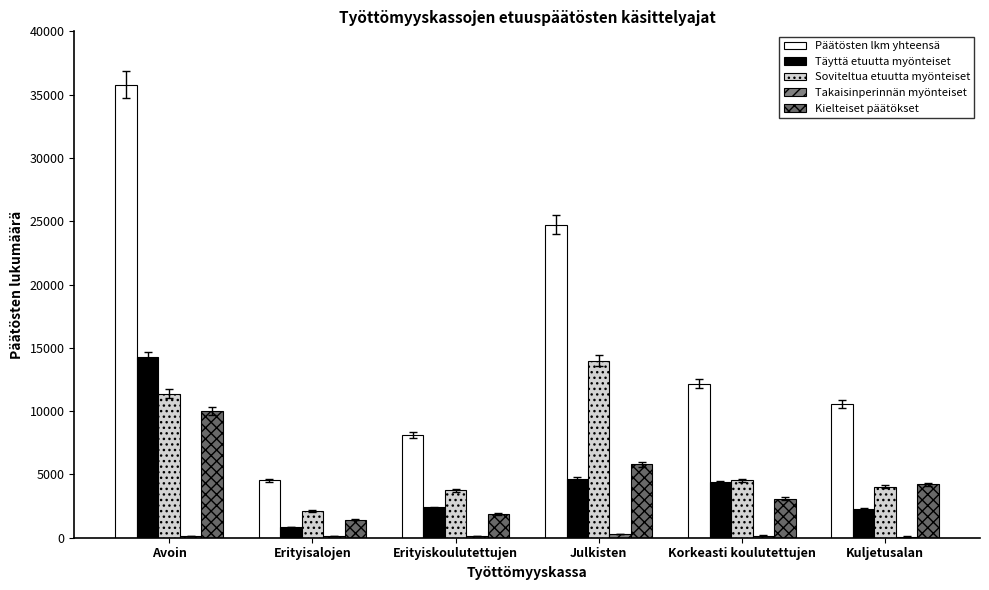

Reading right to left, what are all the values shown in this chart?

Päätösten lkm yhteensä: 10585	12171	24719	8123	4530	35771
Täyttä etuutta myönteiset: 2242	4386	4634	2391	852	14255
Soviteltua etuutta myönteiset: 4040	4525	13992	3749	2105	11391
Takaisinperinnän myönteiset: 95	175	308	101	153	133
Kielteiset päätökset: 4208	3085	5785	1882	1420	9992